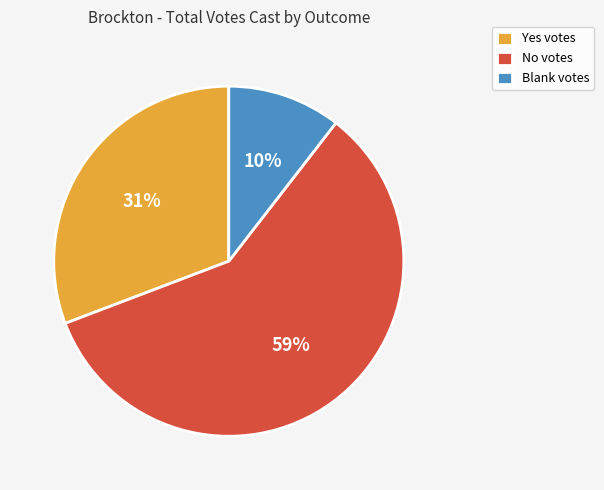

To the nearest percent, what is the average slice percentage?

33%